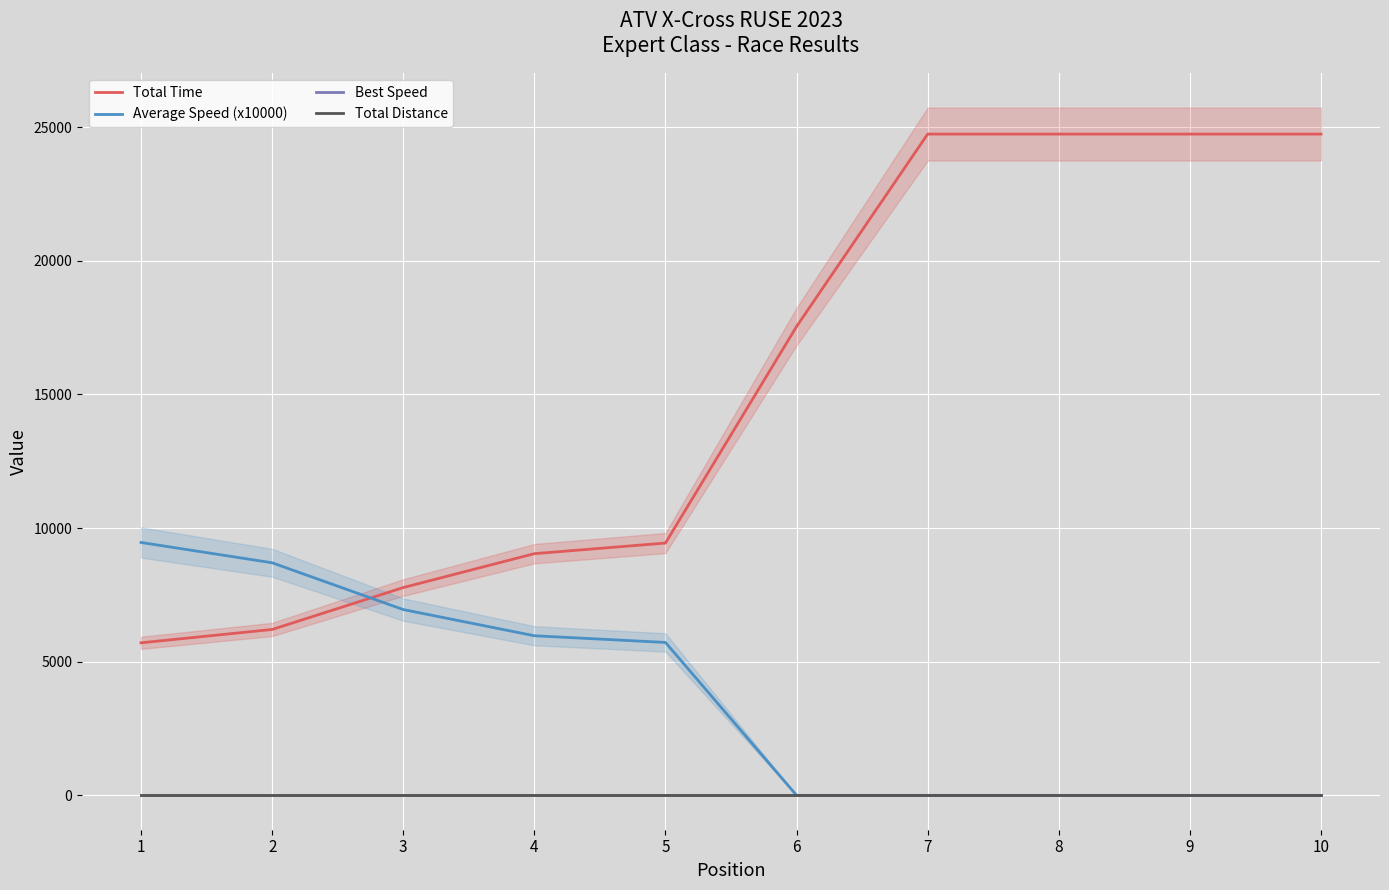

Is it true that Total Distance equals 0.0 at 3?

True